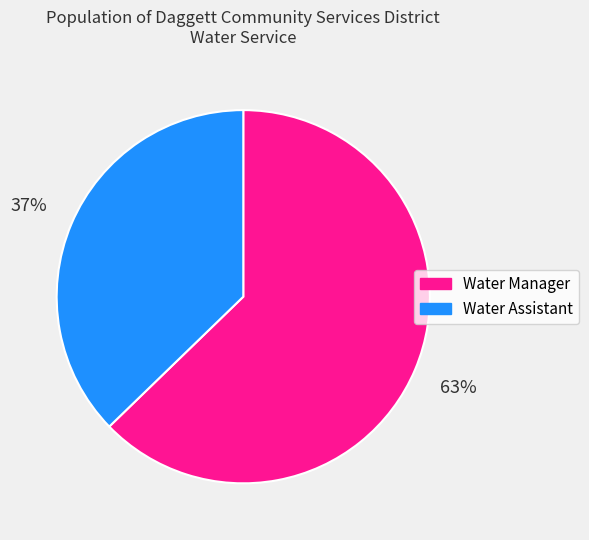

Which category has the biggest portion of the pie?

Water Manager